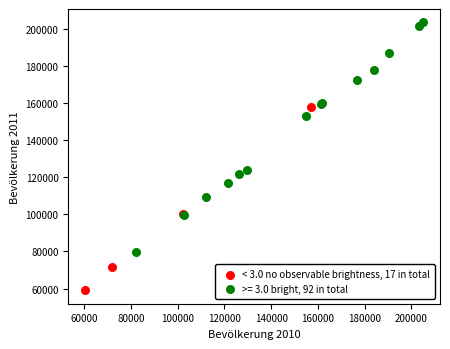

Which series reaches the minimum Y coordinate?

< 3.0 no observable brightness, 17 in total